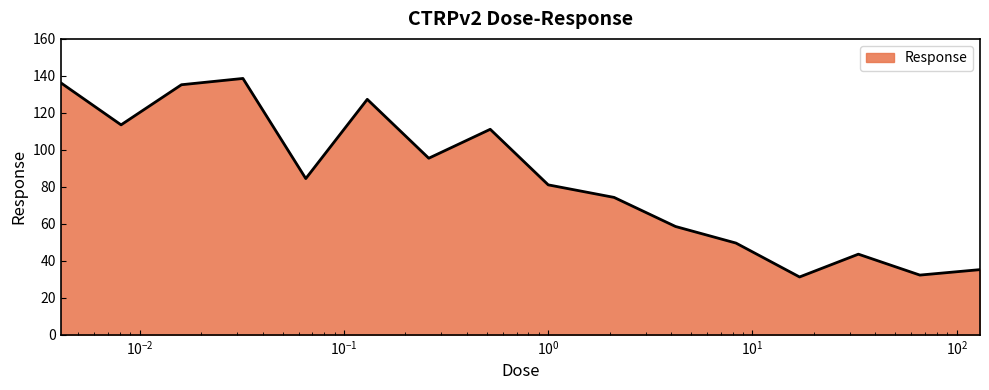

What is the smallest value displayed?

31.2